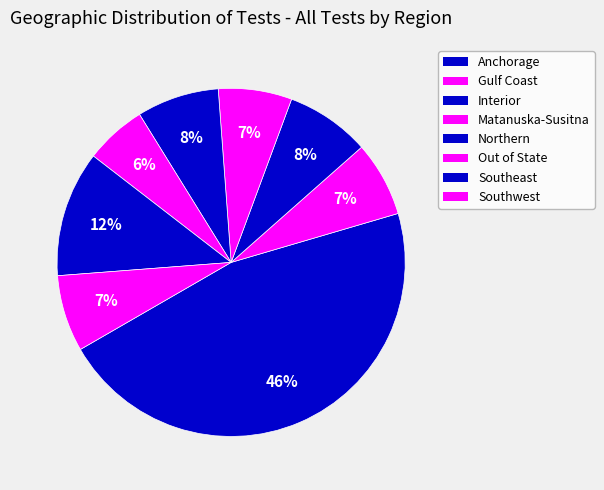

How many slices are in this pie chart?

8